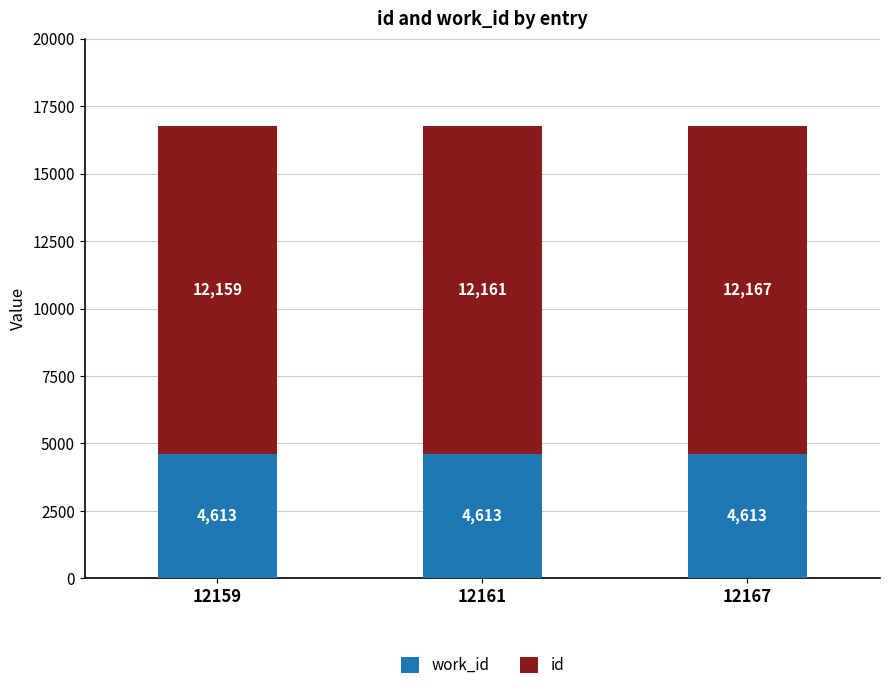

How many series are shown in this chart?

2